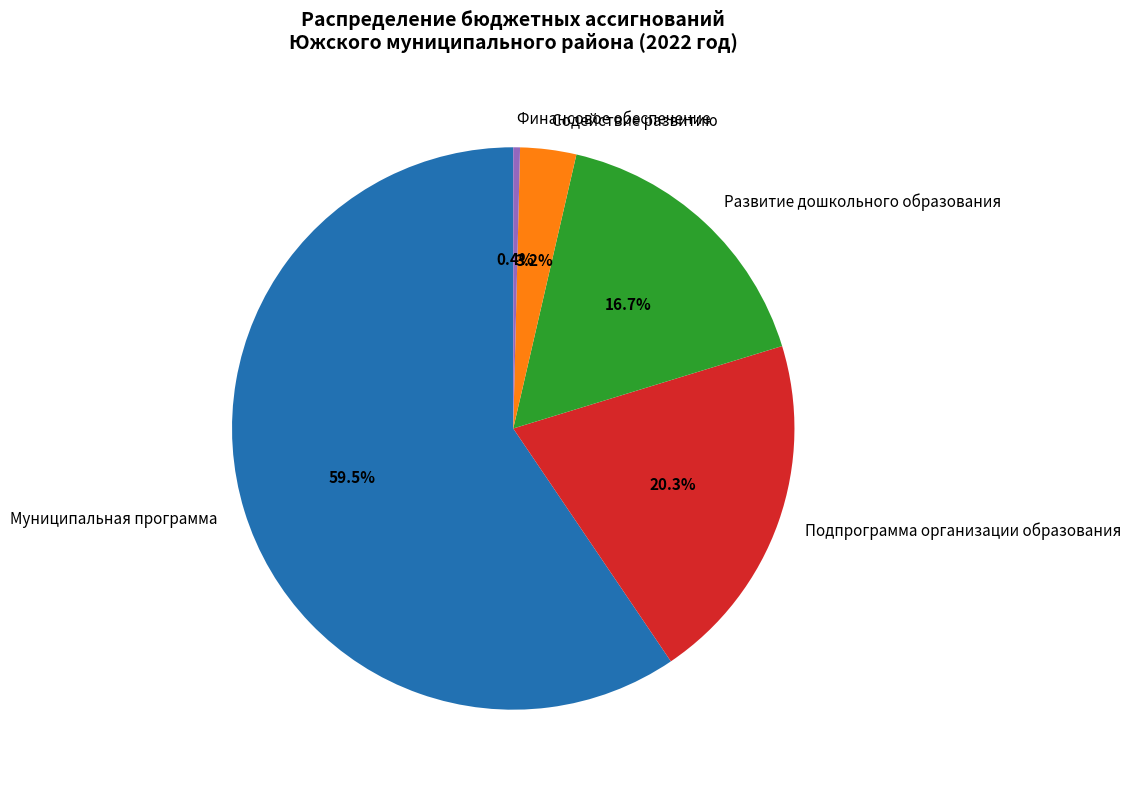

Between Финансовое обеспечение and Развитие дошкольного образования, which is larger?

Развитие дошкольного образования